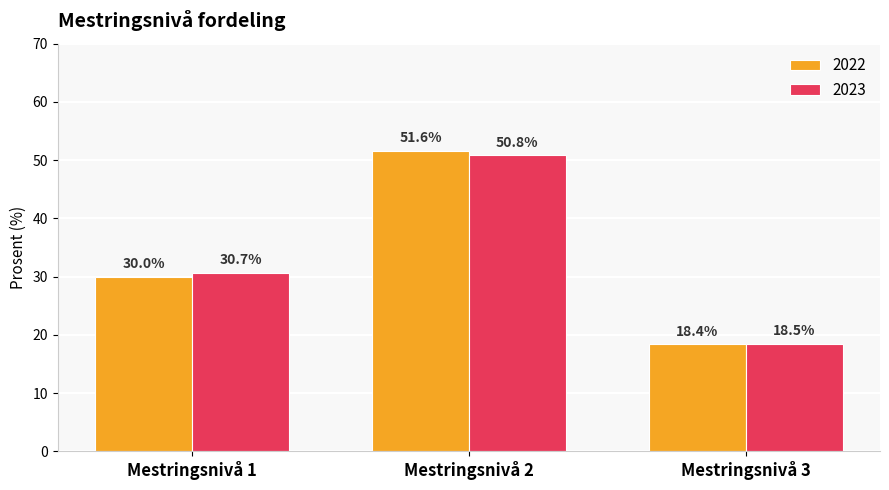

Are the bars horizontal?

No